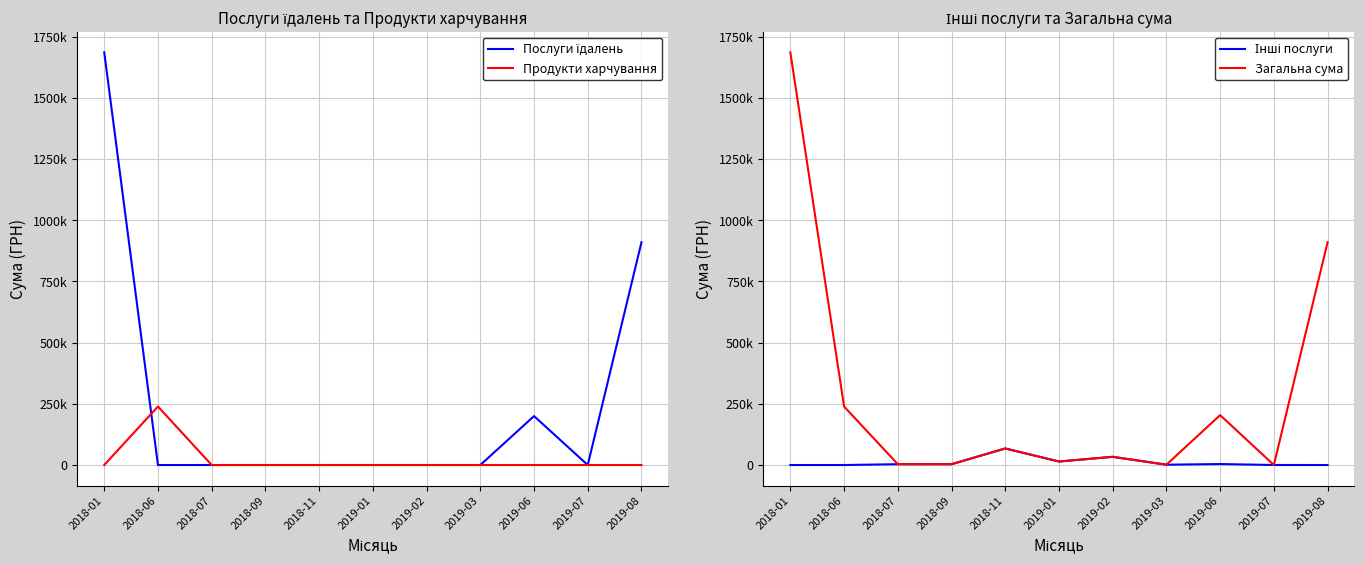

What is the value of the Інші послуги point at the 3rd from the left?

3415.4